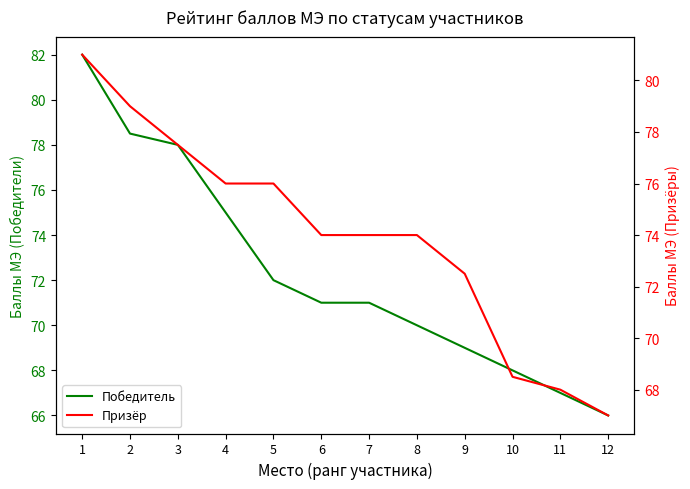

Which label corresponds to the smallest value in the chart?

12